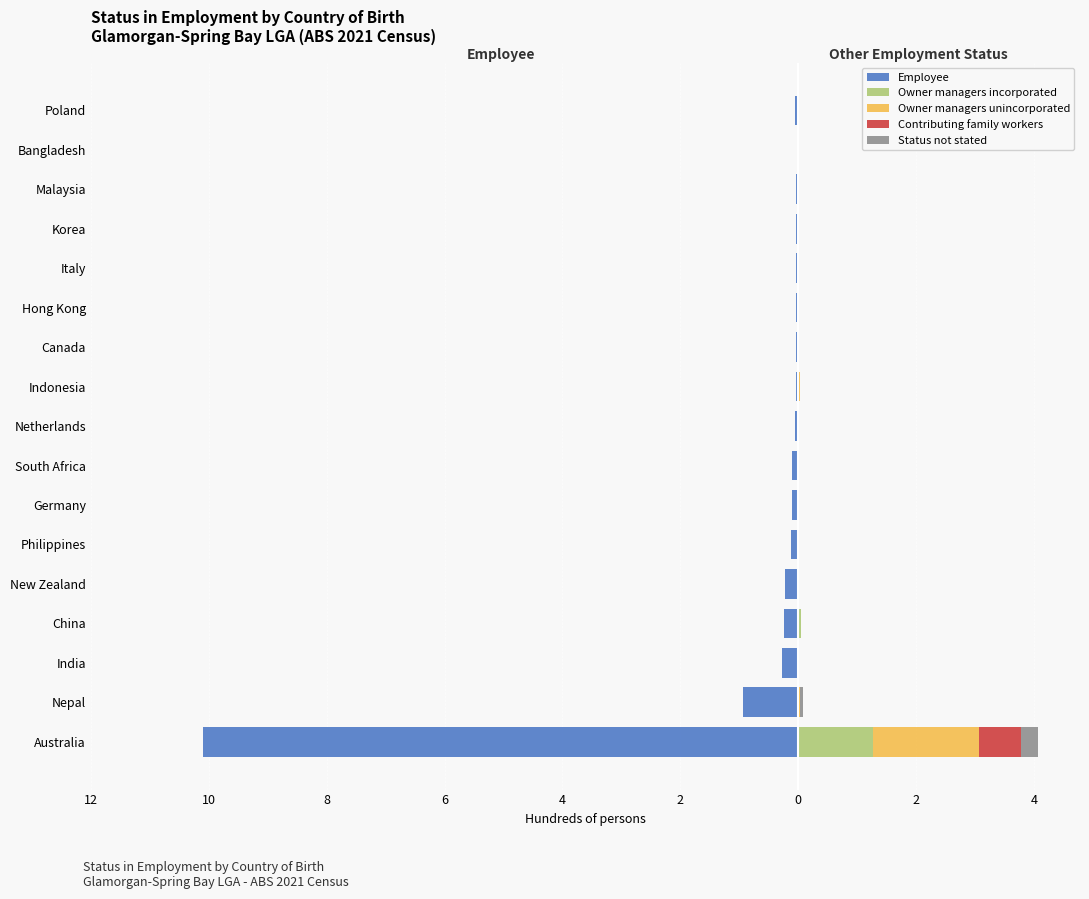

Which series changed the most between New Zealand and Bangladesh?

Employee